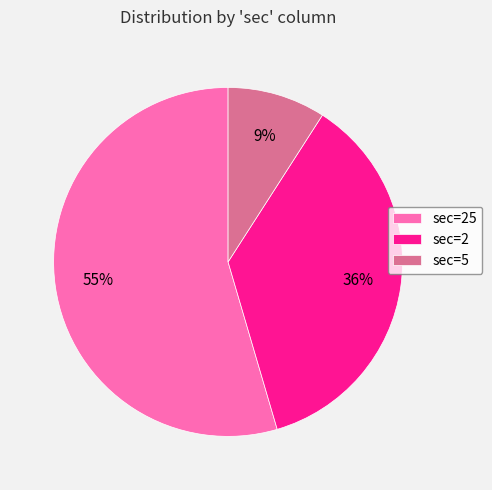

Between sec=5 and sec=25, which is larger?

sec=25